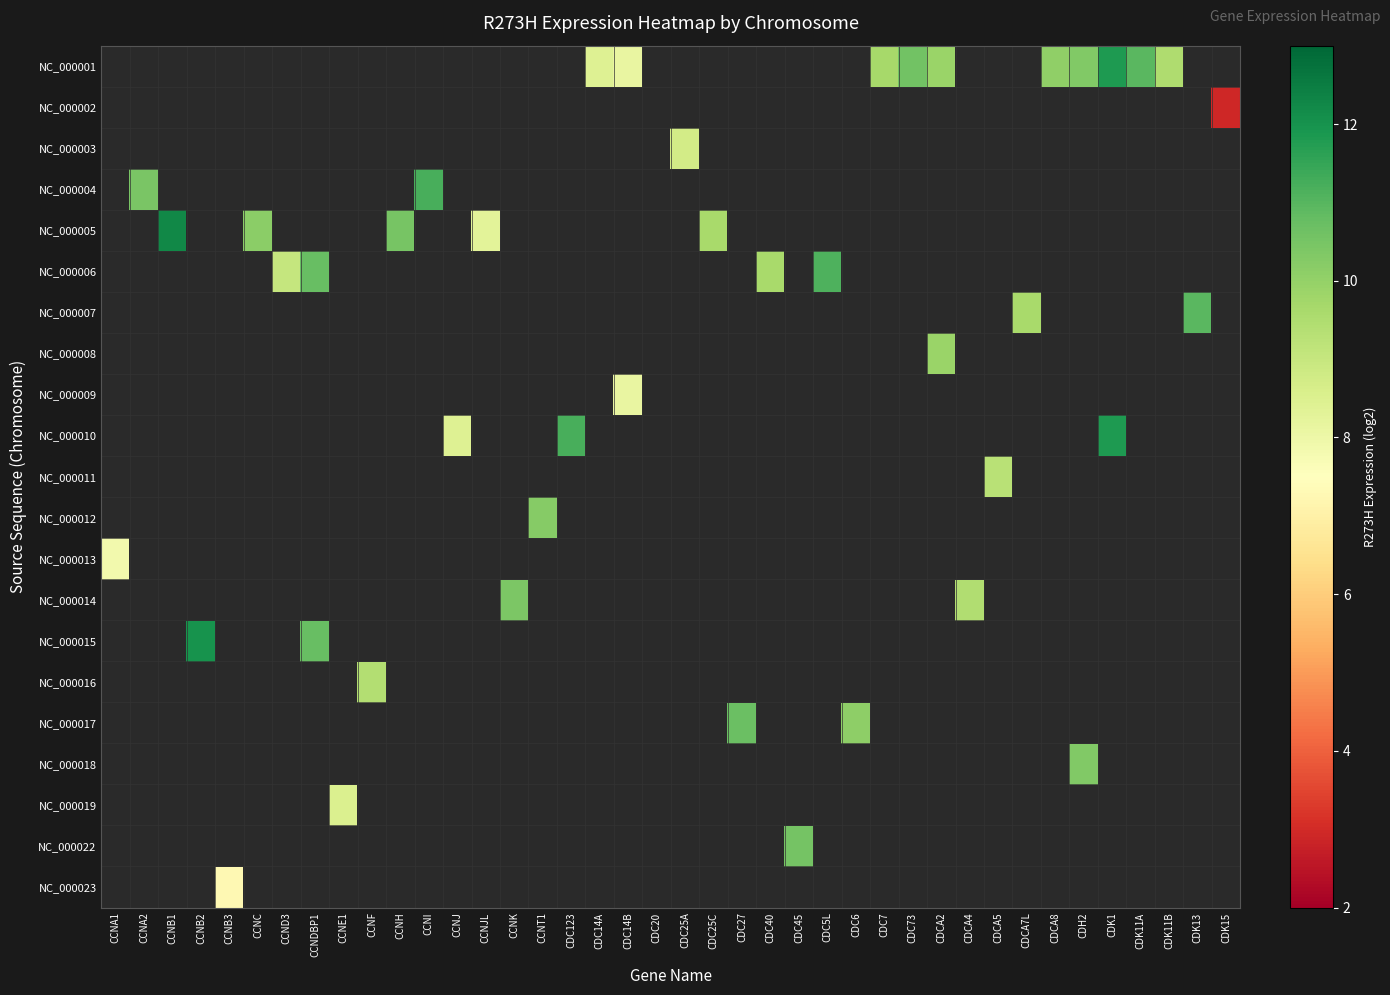

Between CDC40 and CDC27, which is larger?

CDC27